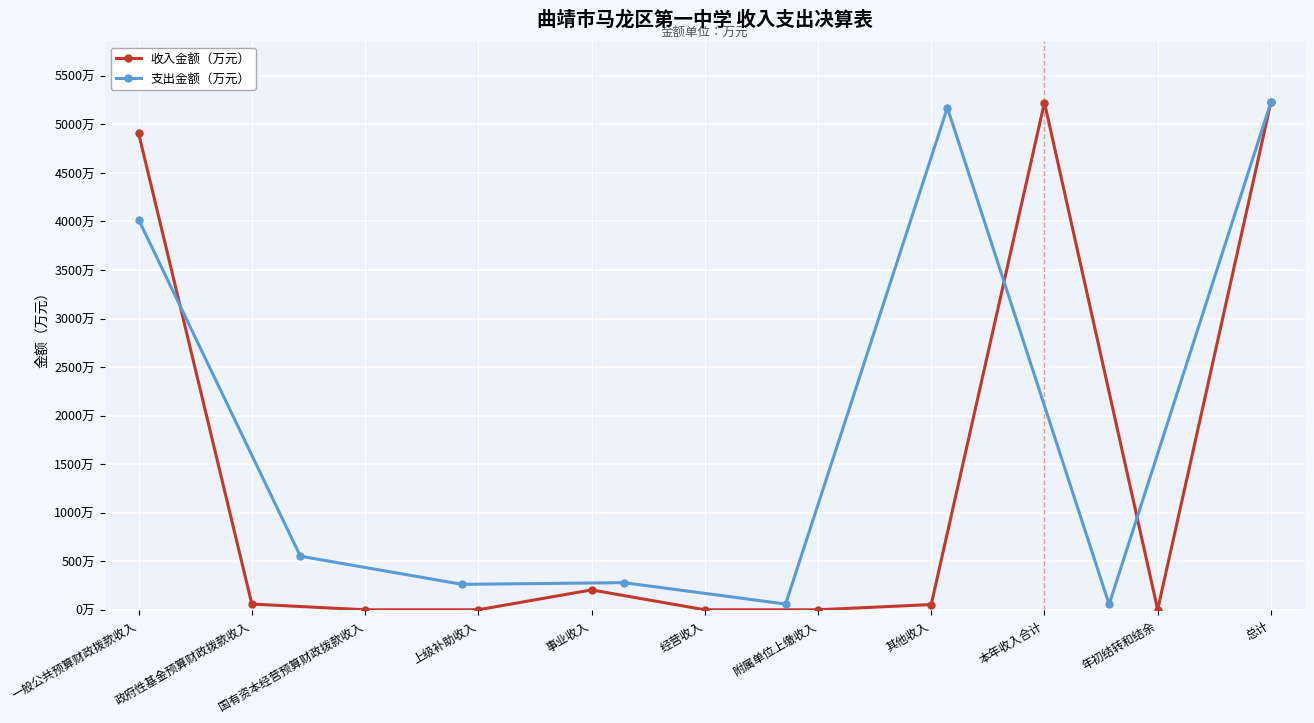

Where is the data nearest to the value 2613?

一般公共预算财政拨款收入